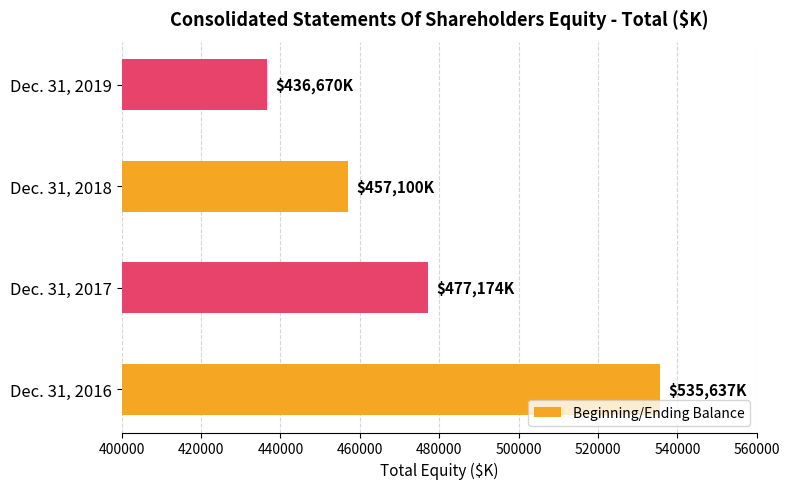

How many values are between 457100 and 535637?

3